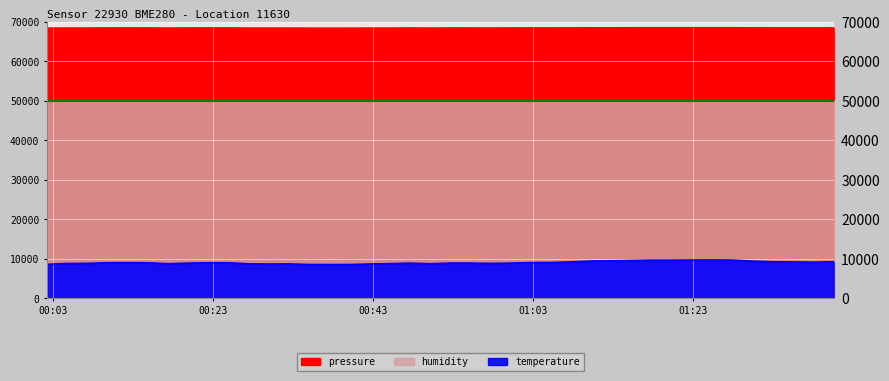

Reading right to left, extract all data points from this chart.

pressure: 68569.7	68549.9	68553.5	68576.6	68614.0	68611.9	68611.9	68607.8	68600.4	68589.6	68592.3	68554.6	68542.6	68525.8	68516.5	68524.1	68526.3	68505.1	68507.3	68498.9	68485.3	68481.5	68483.1	68502.1	68507.0	68533.6	68534.7	68528.7	68529.6	68547.7	68538.0	68514.9	68514.1	68558.6	68610.8	68543.4	68527.9	68503.5	68508.4	68496.1
temperature: 9.3	9.2	9.2	9.4	9.7	9.8	9.7	9.7	9.6	9.5	9.5	9.3	9.1	8.9	8.9	9.0	9.0	8.8	8.8	8.7	8.6	8.6	8.6	8.7	8.8	9.0	9.1	8.9	9.0	9.1	9.1	8.9	8.9	9.3	9.7	9.1	8.9	8.8	8.8	8.6
humidity: 100.0	100.0	100.0	100.0	100.0	100.0	100.0	100.0	100.0	100.0	100.0	100.0	100.0	100.0	100.0	100.0	100.0	100.0	100.0	100.0	100.0	100.0	100.0	100.0	100.0	100.0	100.0	100.0	100.0	100.0	100.0	100.0	100.0	100.0	100.0	100.0	100.0	100.0	100.0	100.0